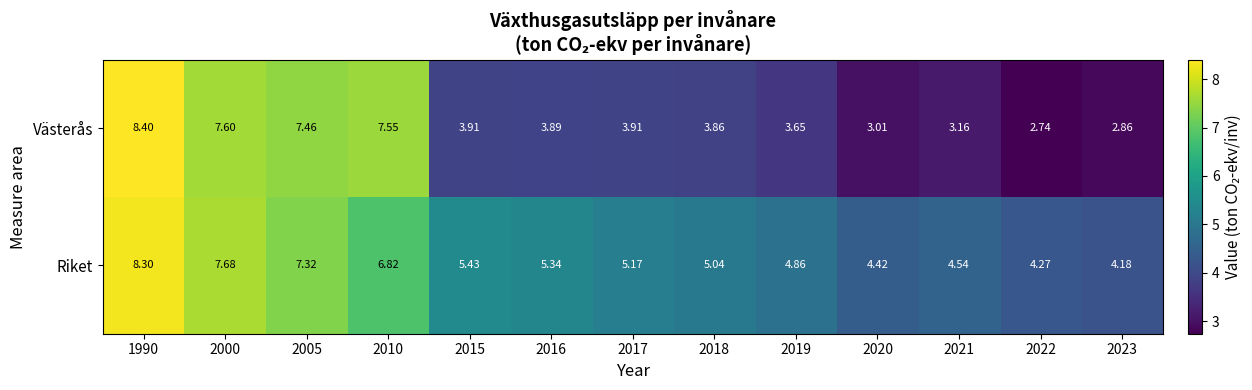

At which category does the chart reach its peak across all series?

1990